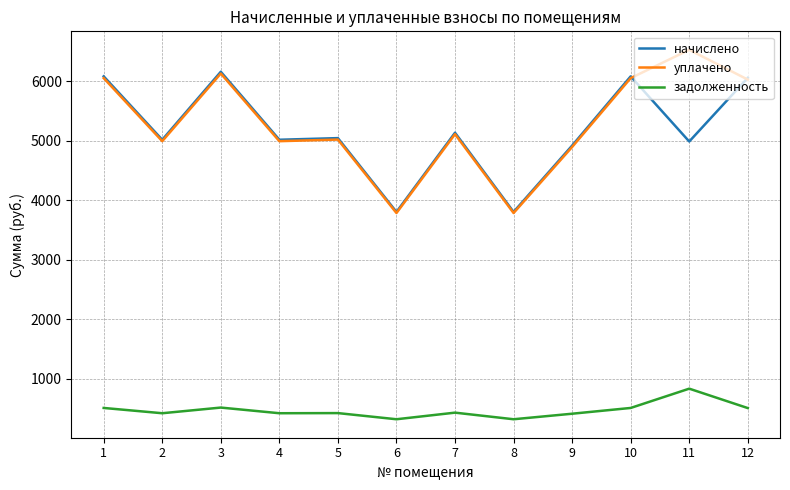

At how many categories does at least one series exceed 884?

12